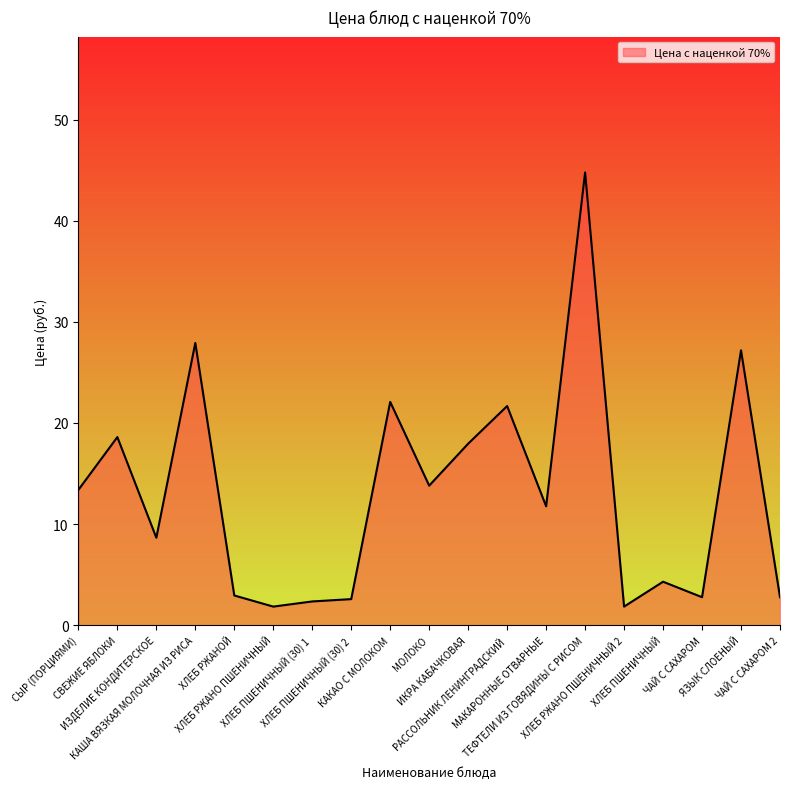

What is the maximum value shown in the chart?

44.8